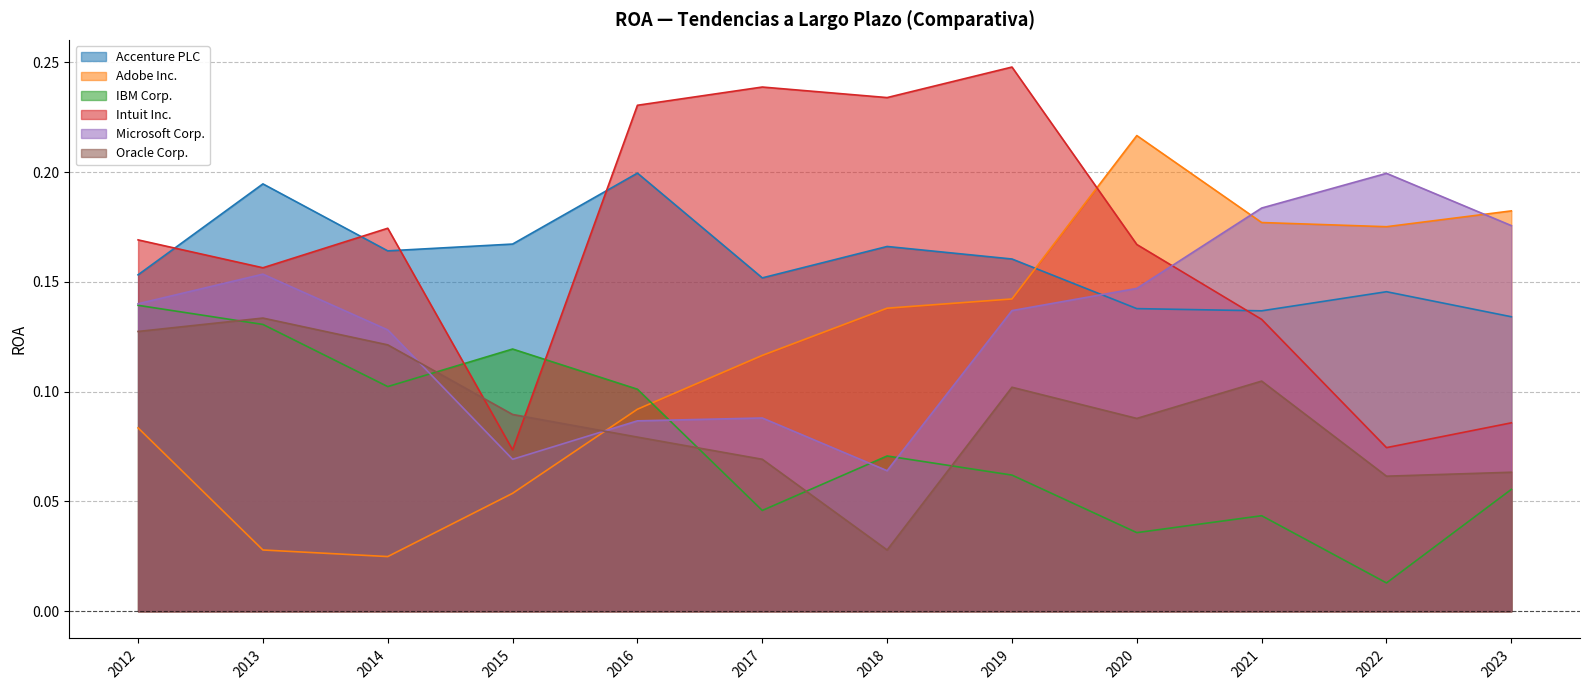

Reading left to right, transcribe all the data shown in this chart.

Accenture PLC: 0.2	0.2	0.2	0.2	0.2	0.2	0.2	0.2	0.1	0.1	0.1	0.1
Adobe Inc.: 0.1	0.0	0.0	0.1	0.1	0.1	0.1	0.1	0.2	0.2	0.2	0.2
IBM Corp.: 0.1	0.1	0.1	0.1	0.1	0.0	0.1	0.1	0.0	0.0	0.0	0.1
Intuit Inc.: 0.2	0.2	0.2	0.1	0.2	0.2	0.2	0.2	0.2	0.1	0.1	0.1
Microsoft Corp.: 0.1	0.2	0.1	0.1	0.1	0.1	0.1	0.1	0.1	0.2	0.2	0.2
Oracle Corp.: 0.1	0.1	0.1	0.1	0.1	0.1	0.0	0.1	0.1	0.1	0.1	0.1